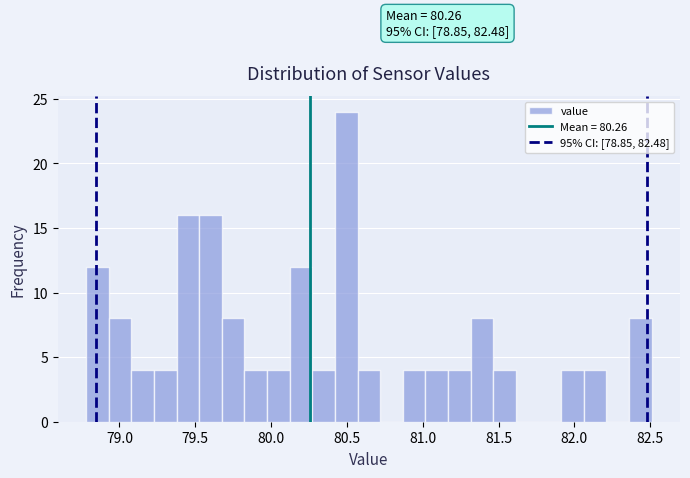

Read against the x-axis, roughly where is the centre of the tallest bar?

80.50